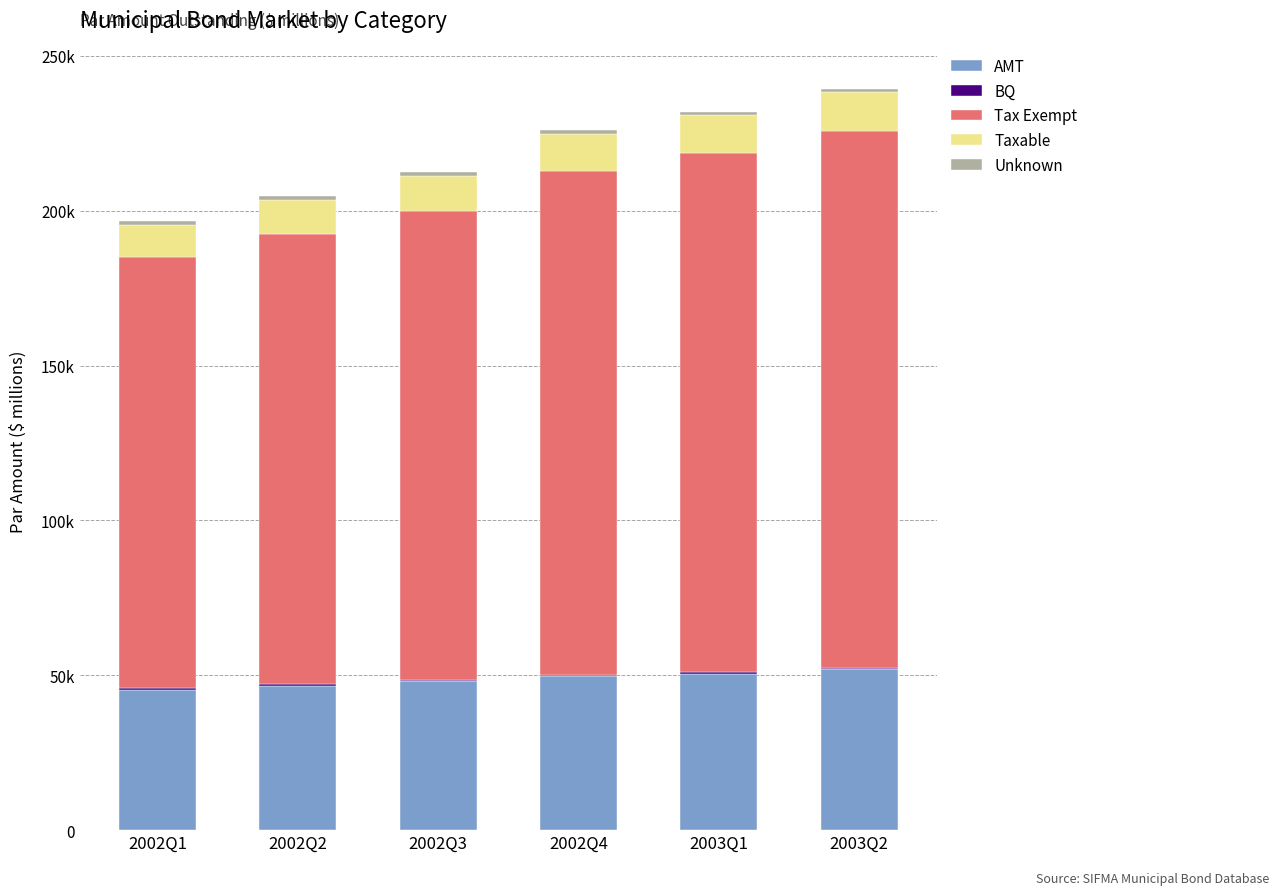

What is the label of the 3rd bar from the left?

2002Q3